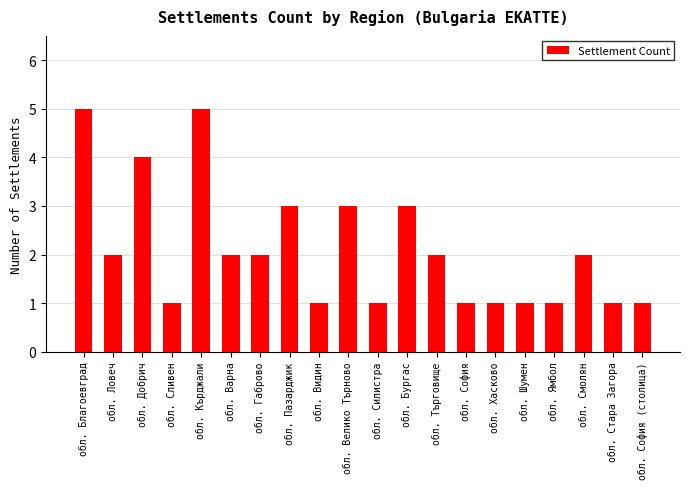

What is the maximum value shown in the chart?

5